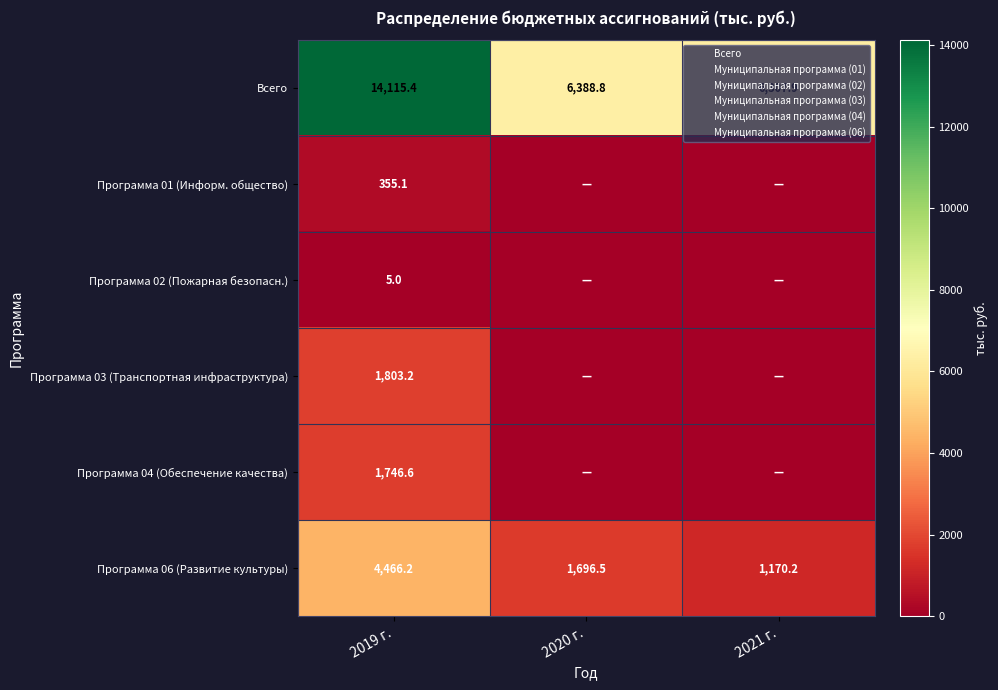

What is the spread (max minus min) of values at 2020 г.?

6388.8